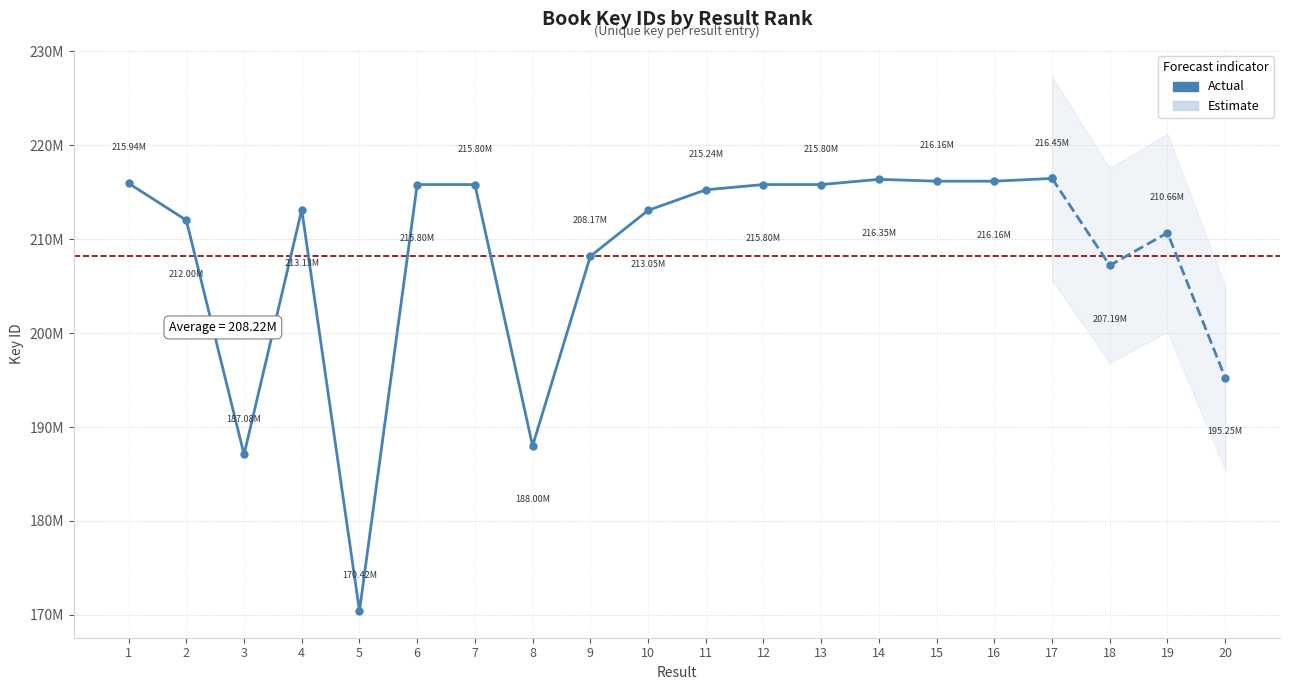

How many lines are shown in the chart?

1